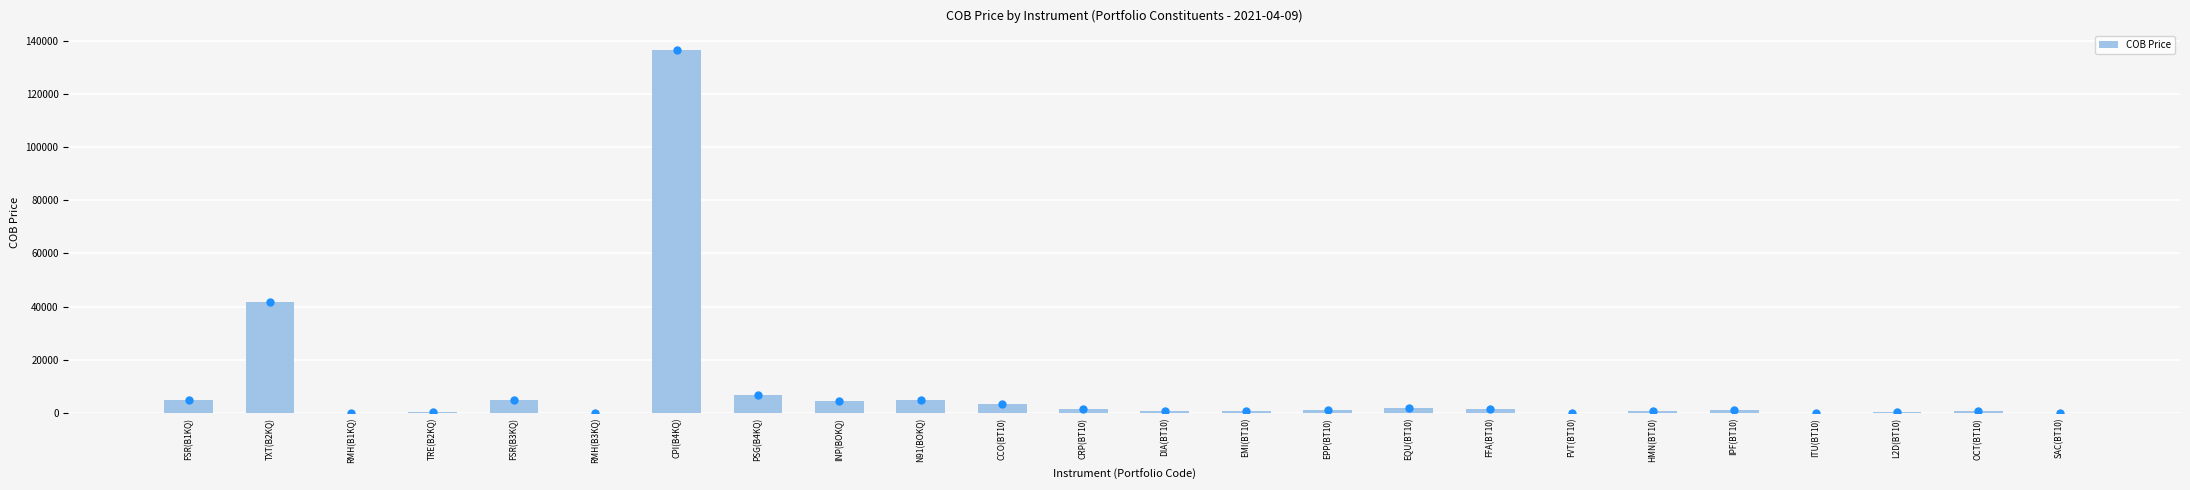

What is the change in value from FSR(B3KQ) to IPF(BT10)?

-4017